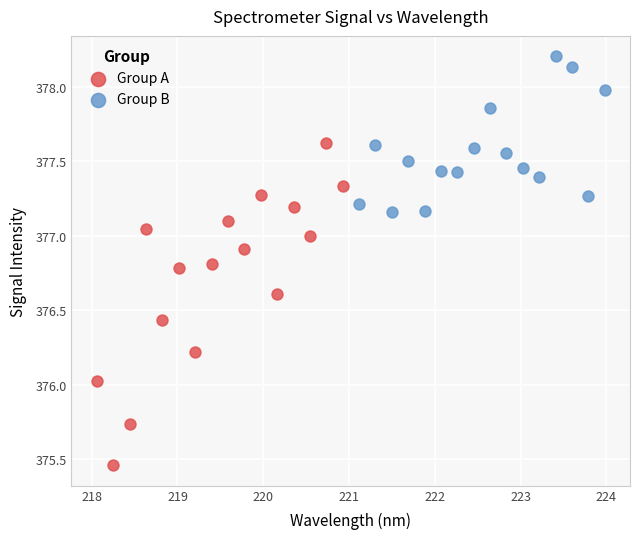

Which series has the largest Y range (max minus min)?

Group A